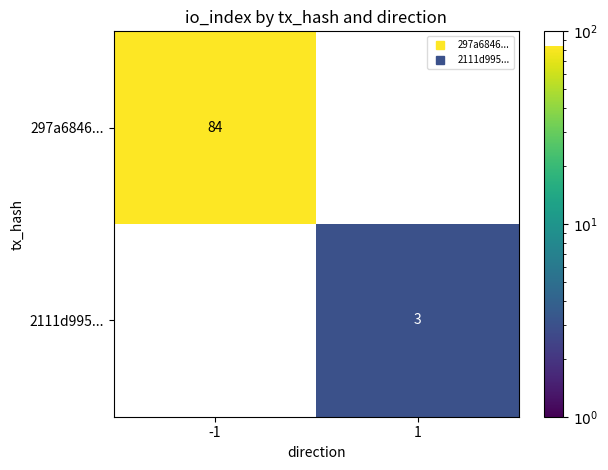

At 1, list the series in order from largest to smallest.

297a6846..., 2111d995...